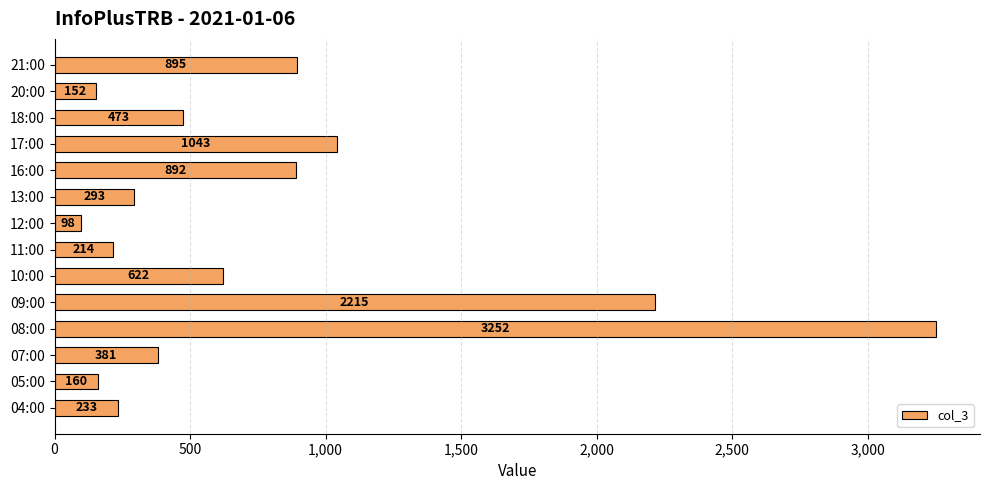

The chart shows a value of 98 at 12:00. True or false?

True